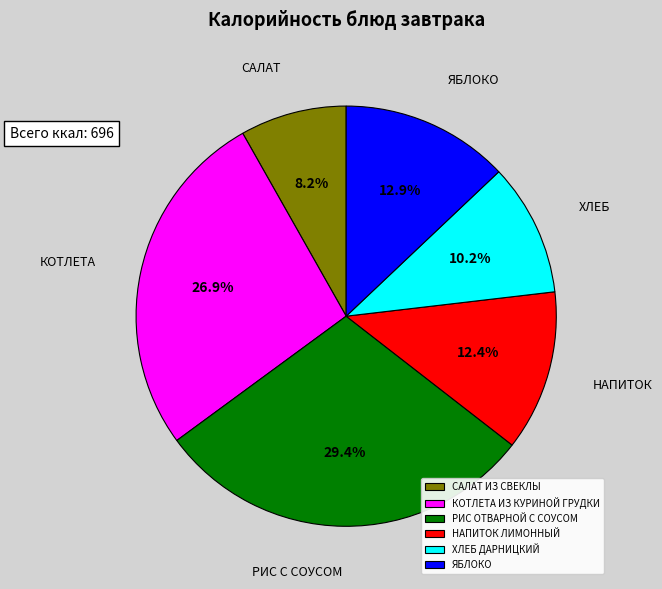

What percentage is the КОТЛЕТА ИЗ КУРИНОЙ ГРУДКИ slice, to the nearest percent?

27%